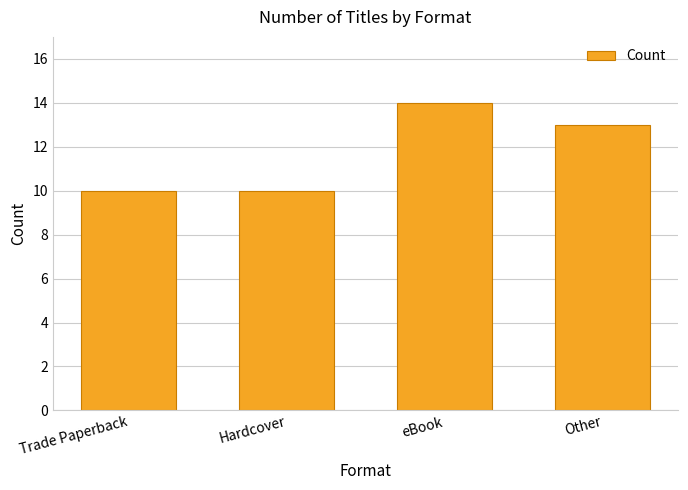

The chart shows a value of 13 at Other. True or false?

True